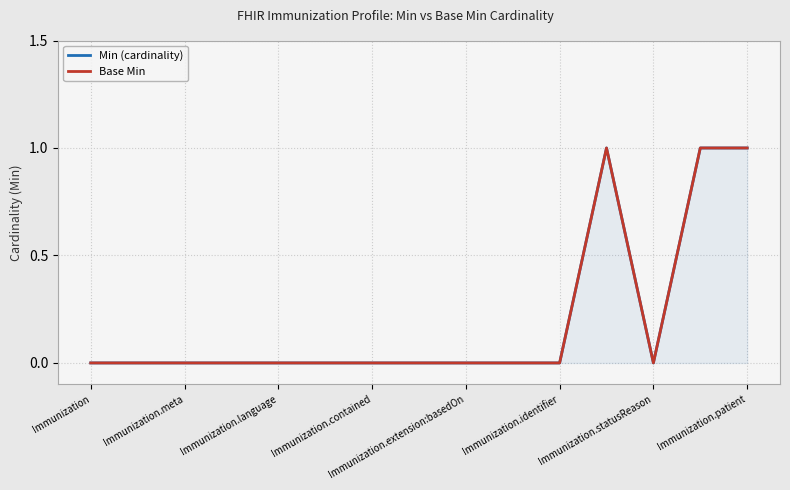

At how many categories does at least one series exceed 0?

3